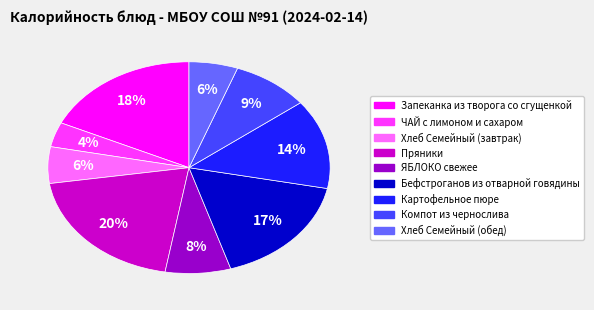

To the nearest percent, what is the difference between the largest and smallest slice percentages?

16%